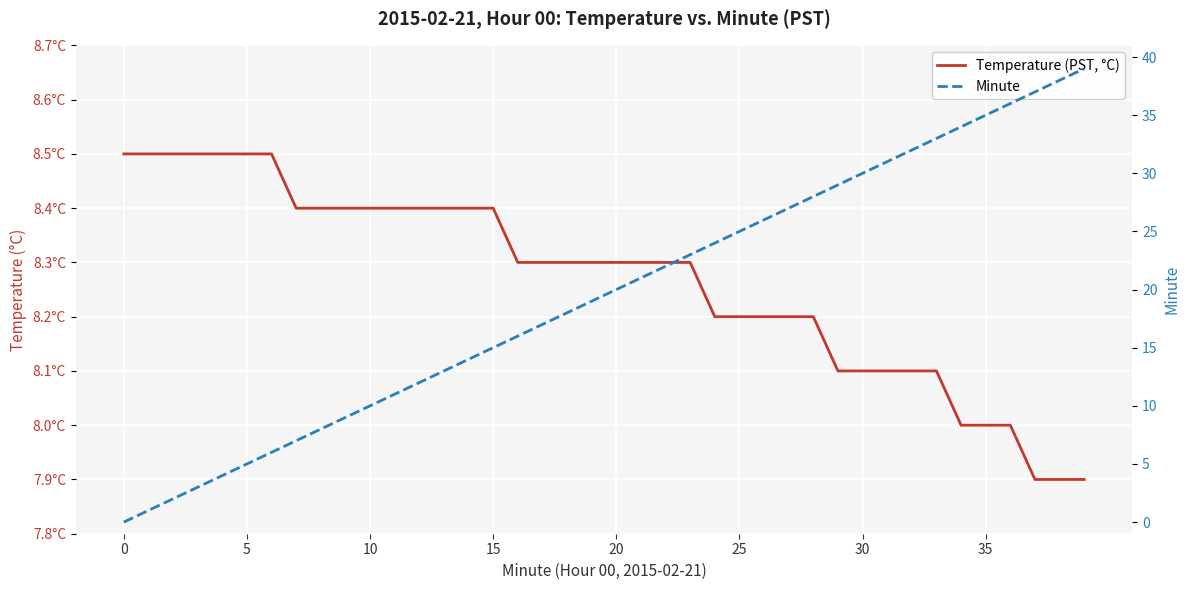

At how many categories does at least one series exceed 8?

40